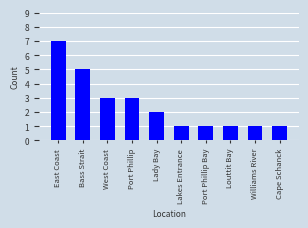

What is the maximum value shown in the chart?

7